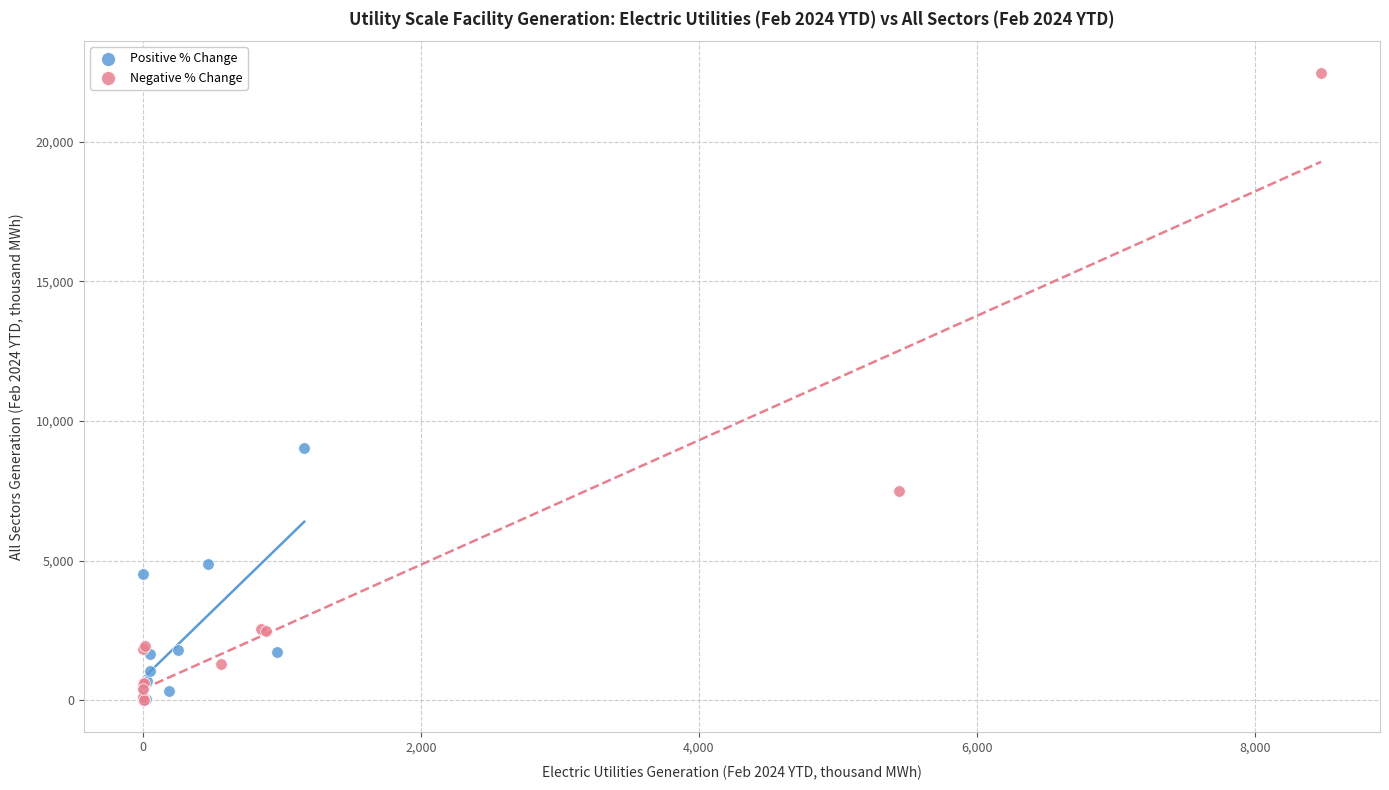

Which series reaches the maximum Y coordinate?

Negative % Change